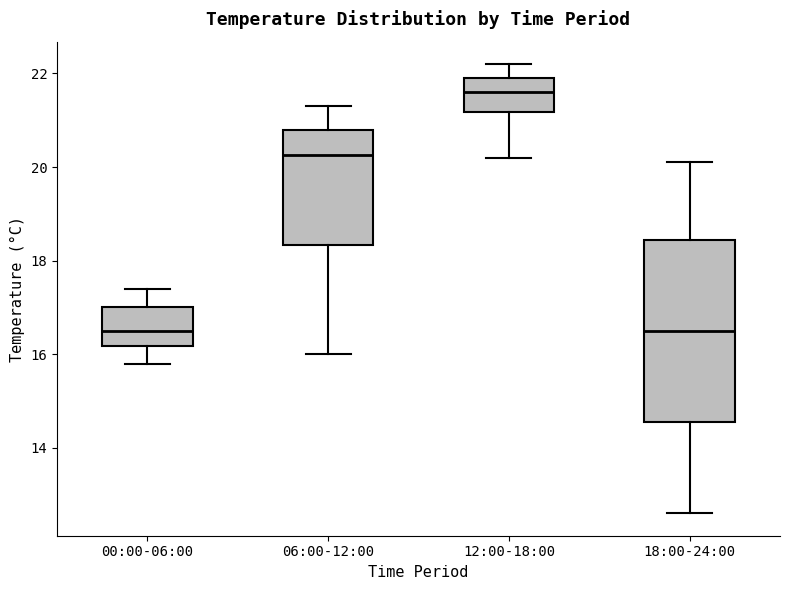

Which box is the tallest, from its lower edge to its upper edge?

18:00-24:00